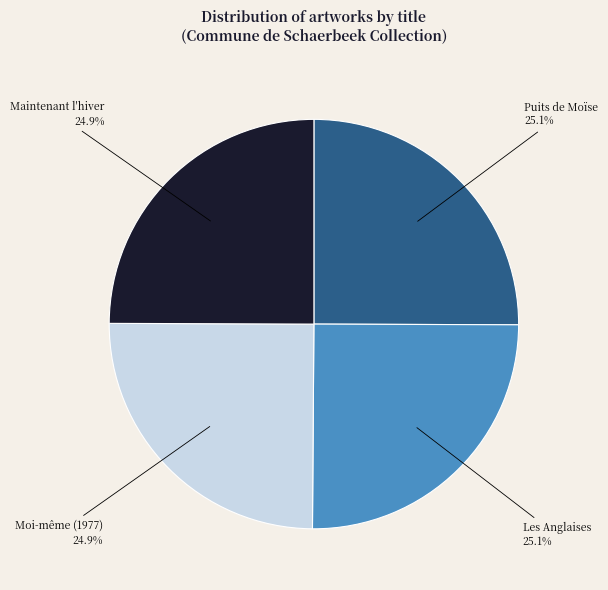

Does Puits de Moïse account for over 50% of the chart?

No